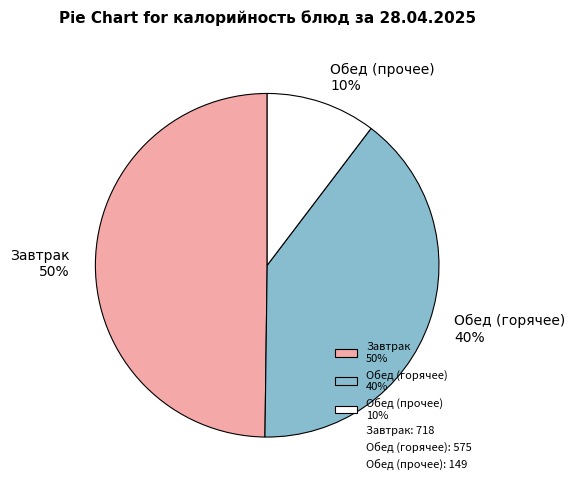

Rank the categories by value from lowest to highest.

Обед (прочее) 10%, Обед (горячее) 40%, Завтрак 50%